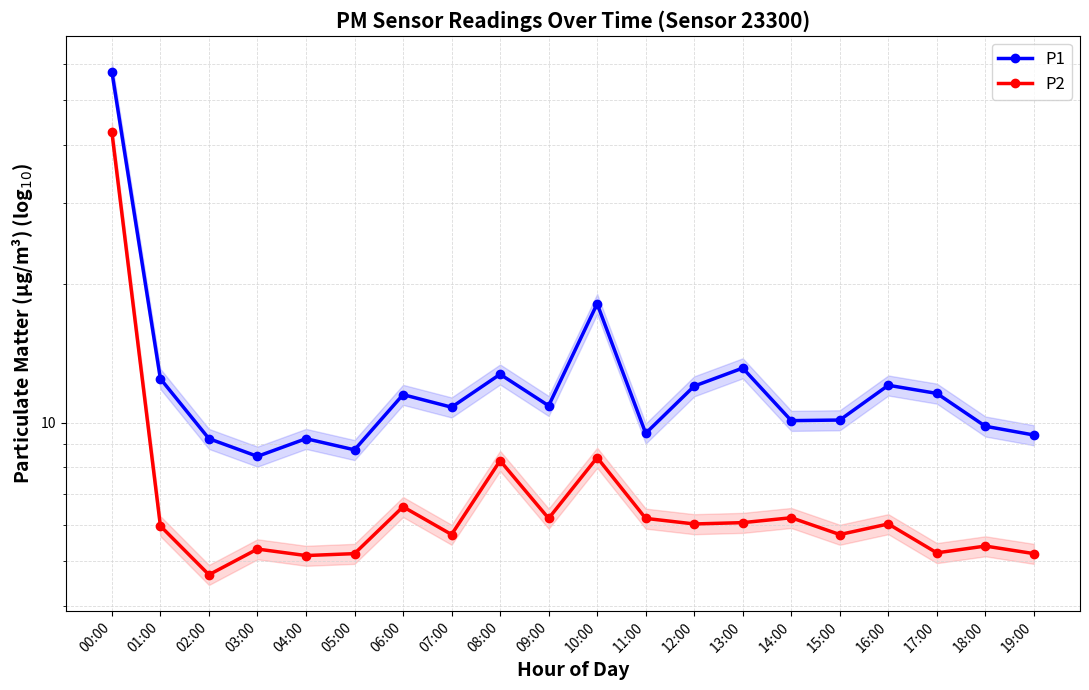

True or false: P2 and P1 intersect in this chart.

False